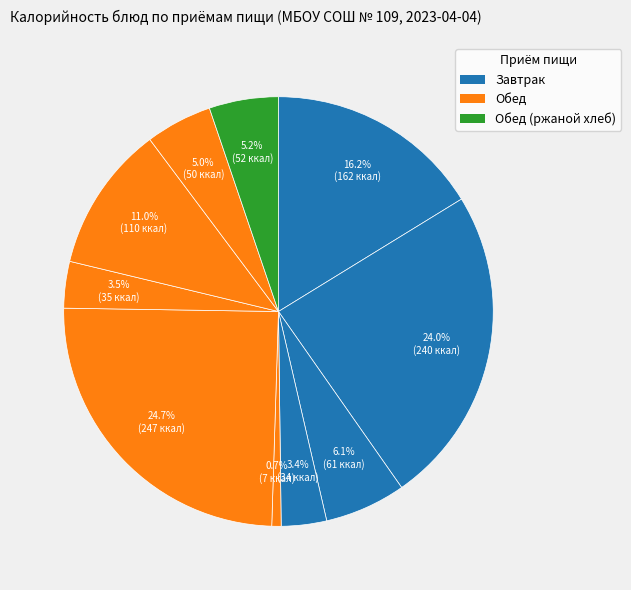

Does any single category account for the majority?

No